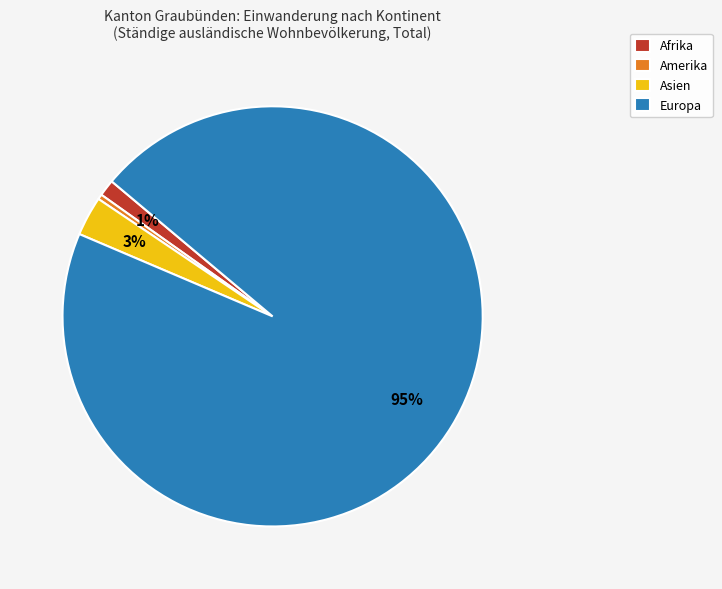

Is the sum of Amerika and Europa greater than half?

Yes